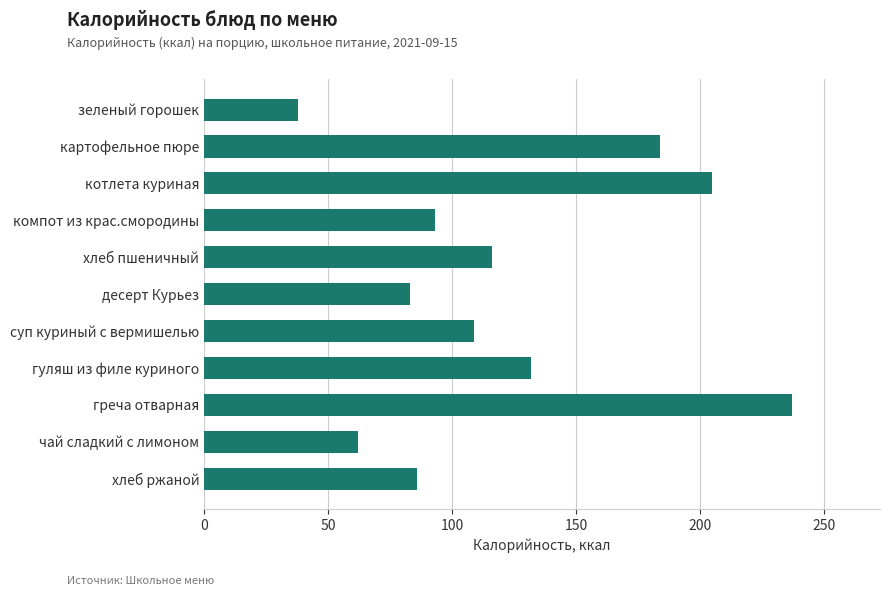

How many data points are less than 109?

5